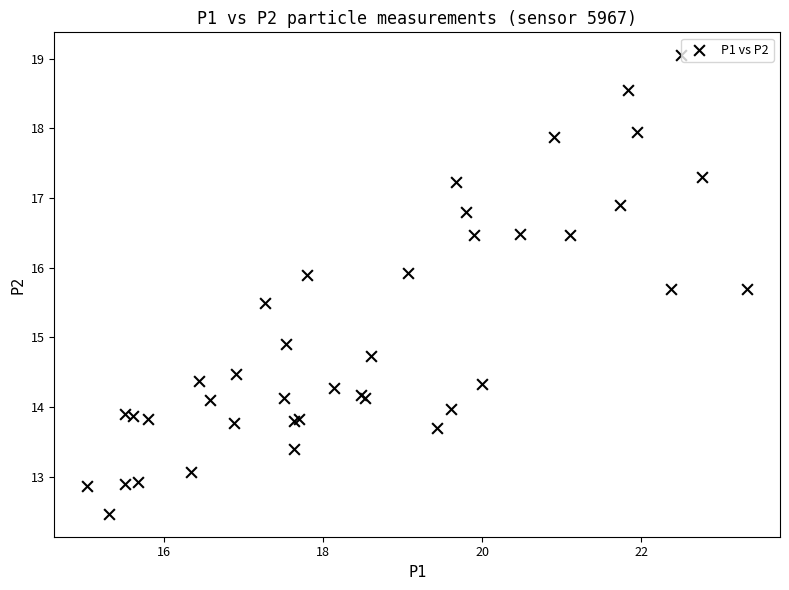

What Y value in the scatter plot is closest to 15?

14.9